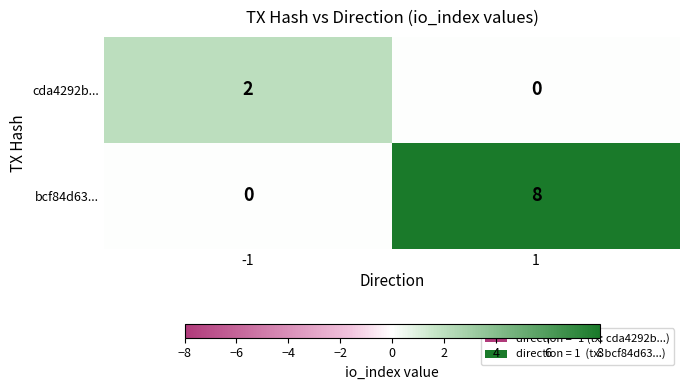

Between -1 and 1, which series saw the biggest shift?

bcf84d63...